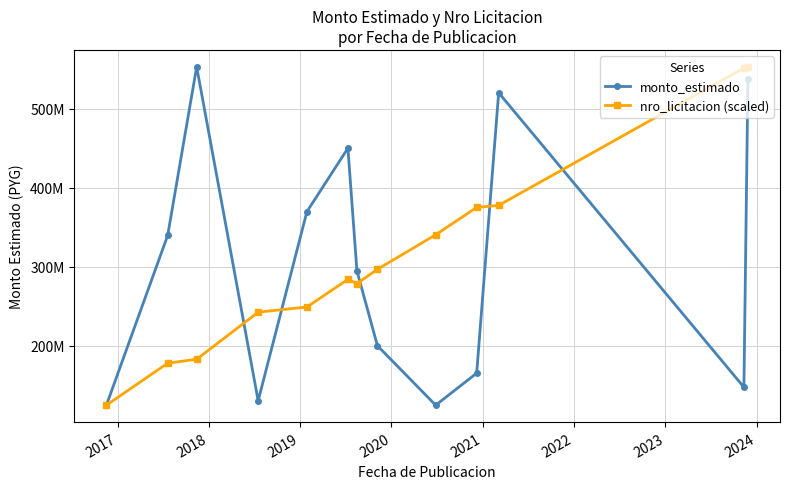

True or false: monto_estimado and nro_licitacion (scaled) intersect in this chart.

True